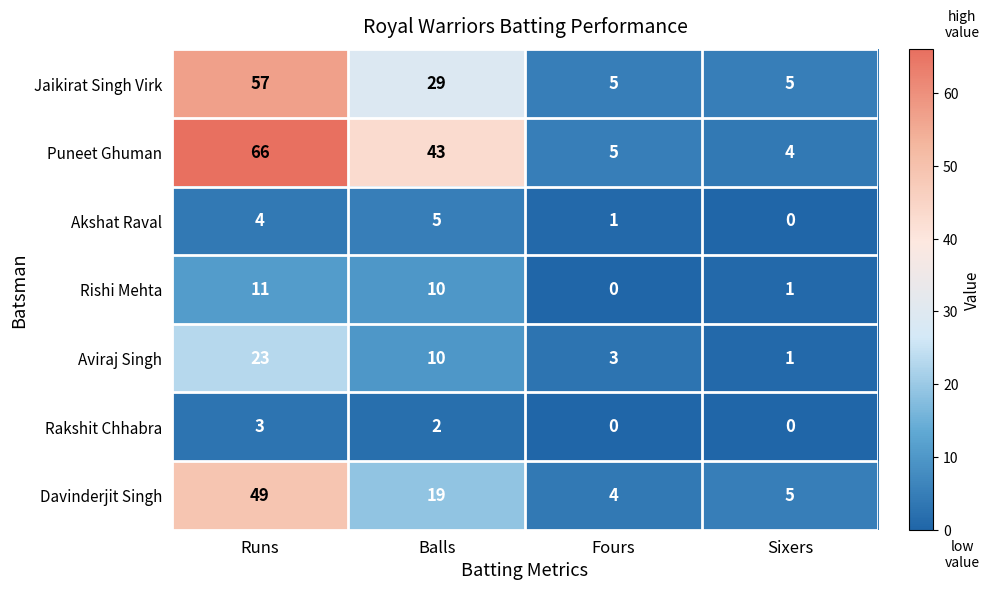

What is the difference between the Akshat Raval values at Runs and Sixers?

4